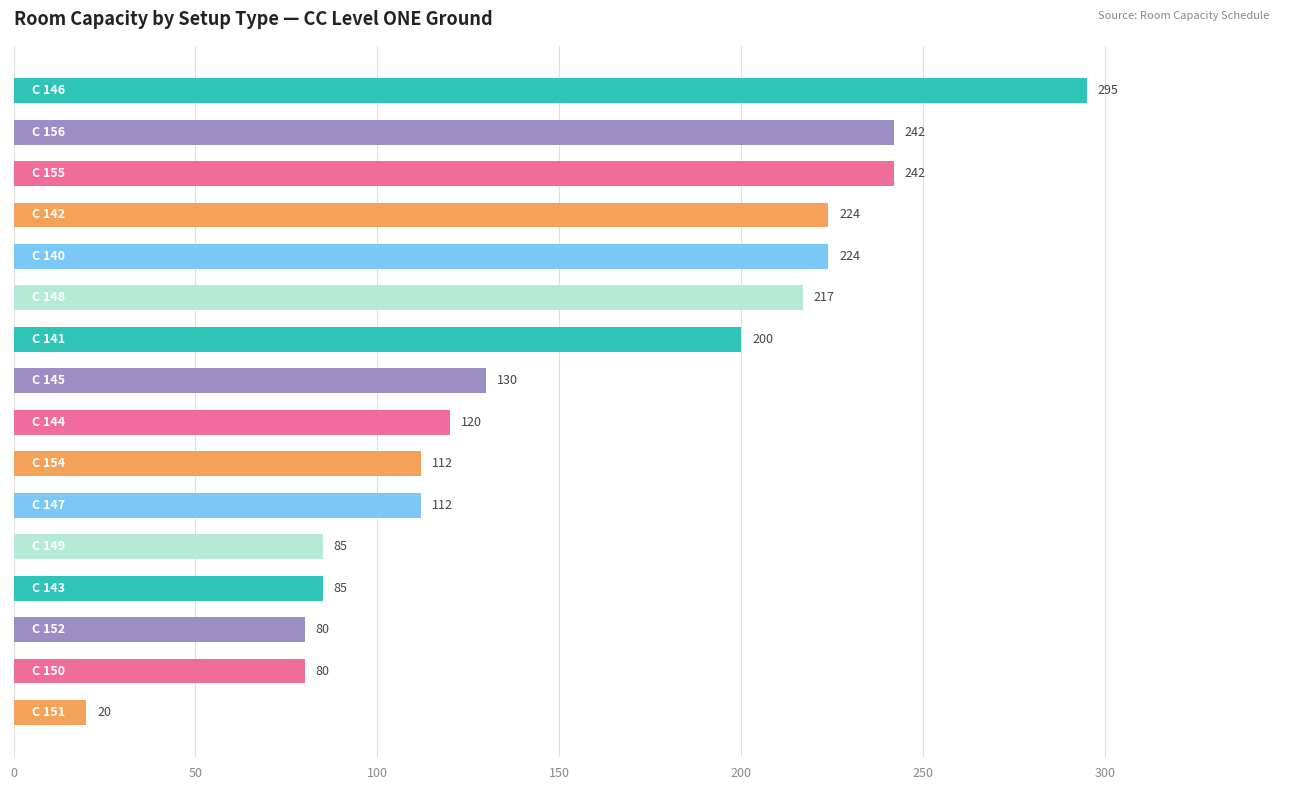

What is the maximum value shown in the chart?

295